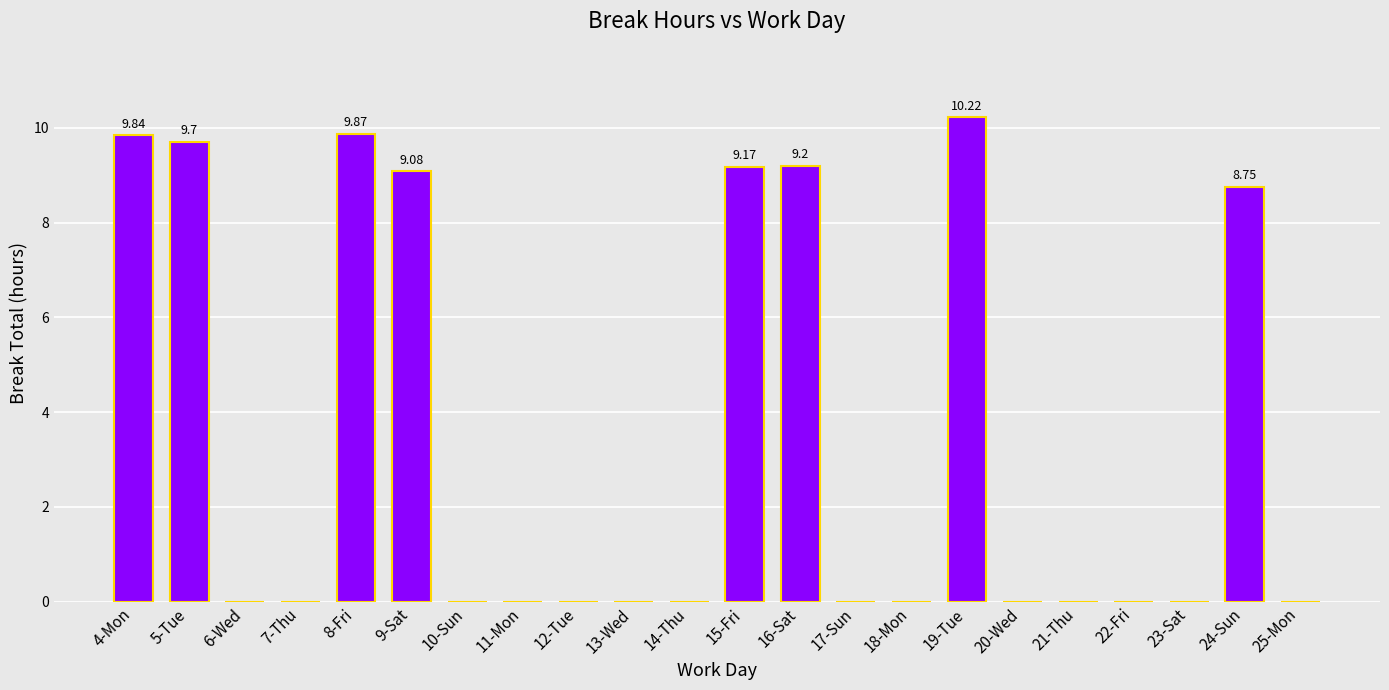

The value at 18-Mon is 6.0. True or false?

False